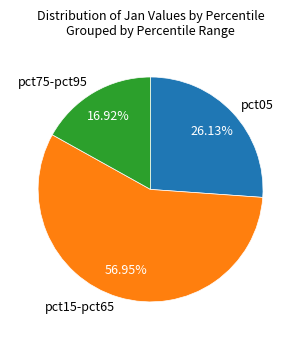

How many slices are in this pie chart?

3